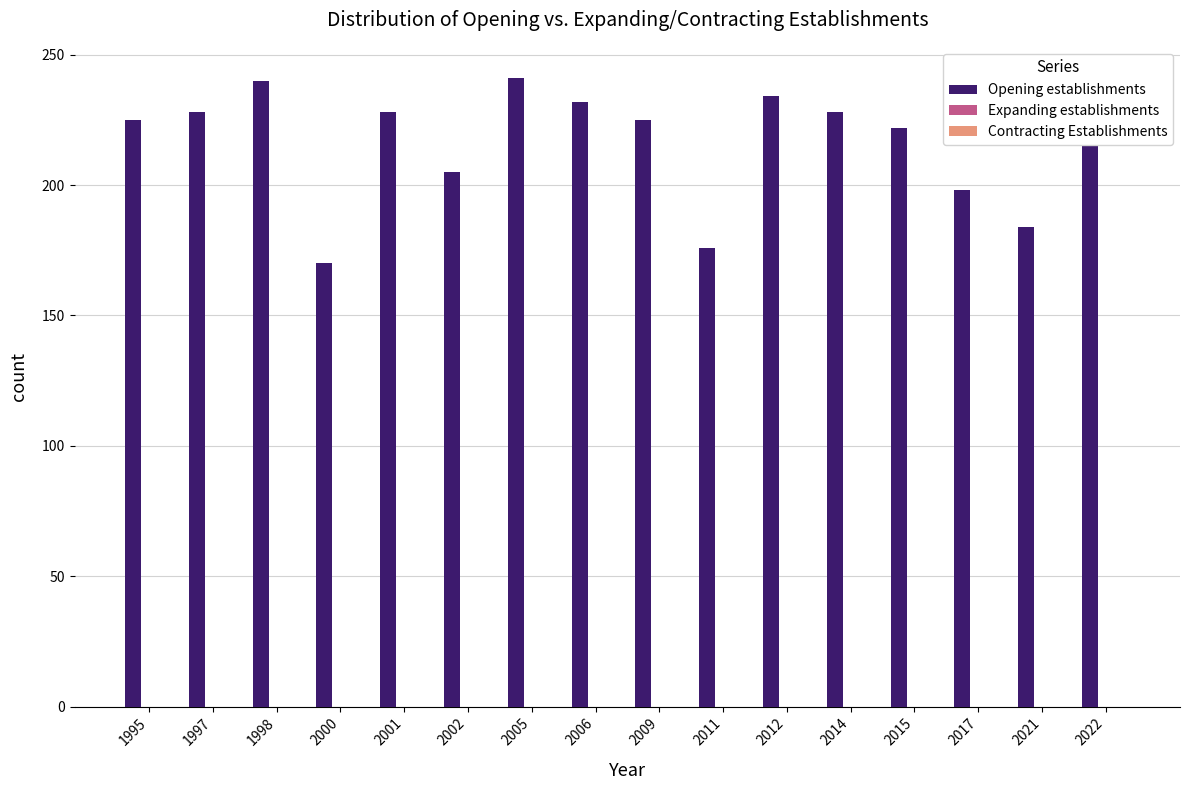

What is the ratio of the value at 2021 to the value at 1998?

0.8